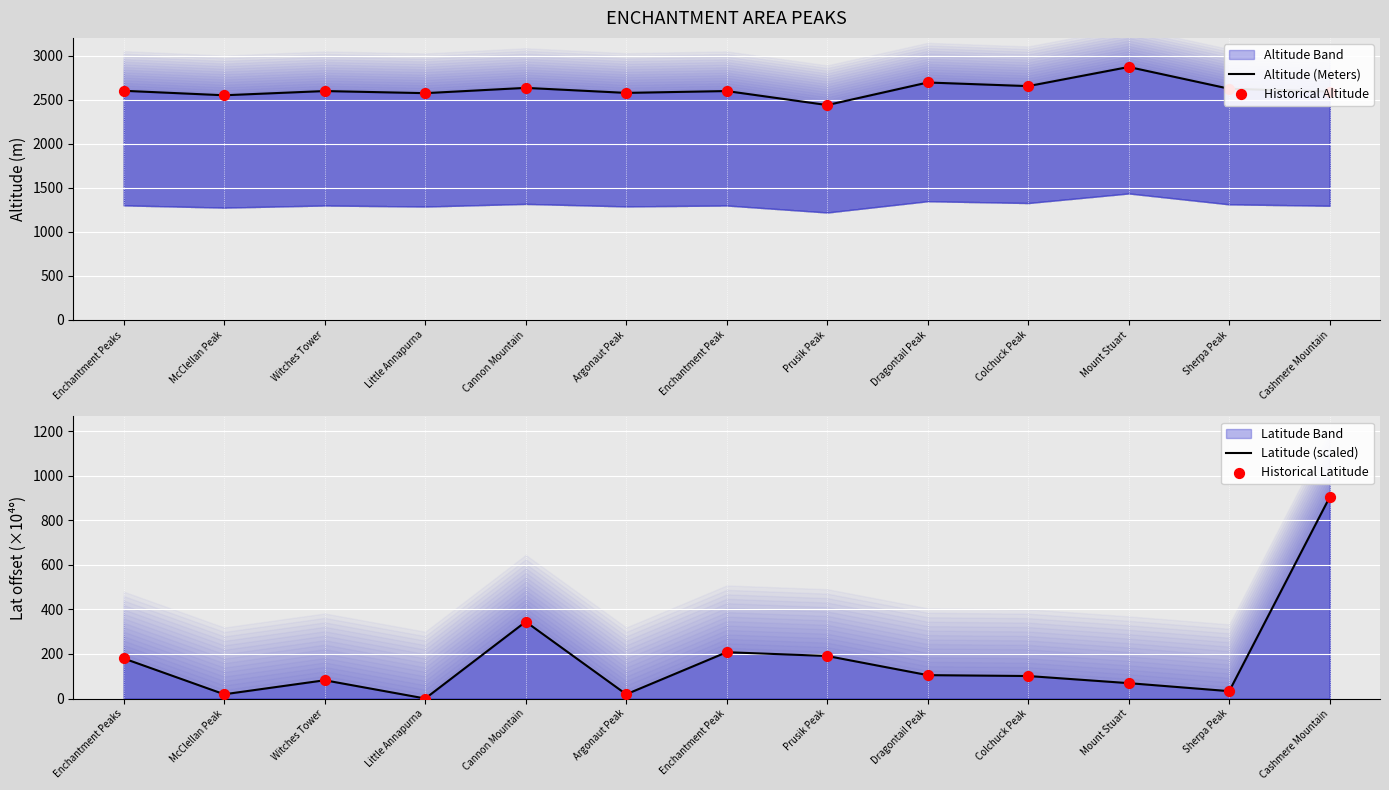

Which series contains the lowest Y value?

Latitude (scaled)